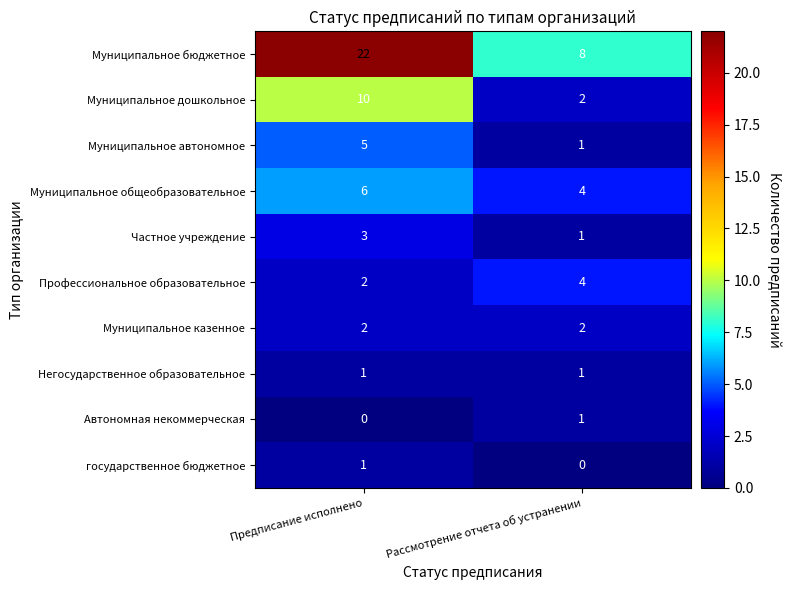

Read the Муниципальное бюджетное value at Рассмотрение отчета об устранении.

8